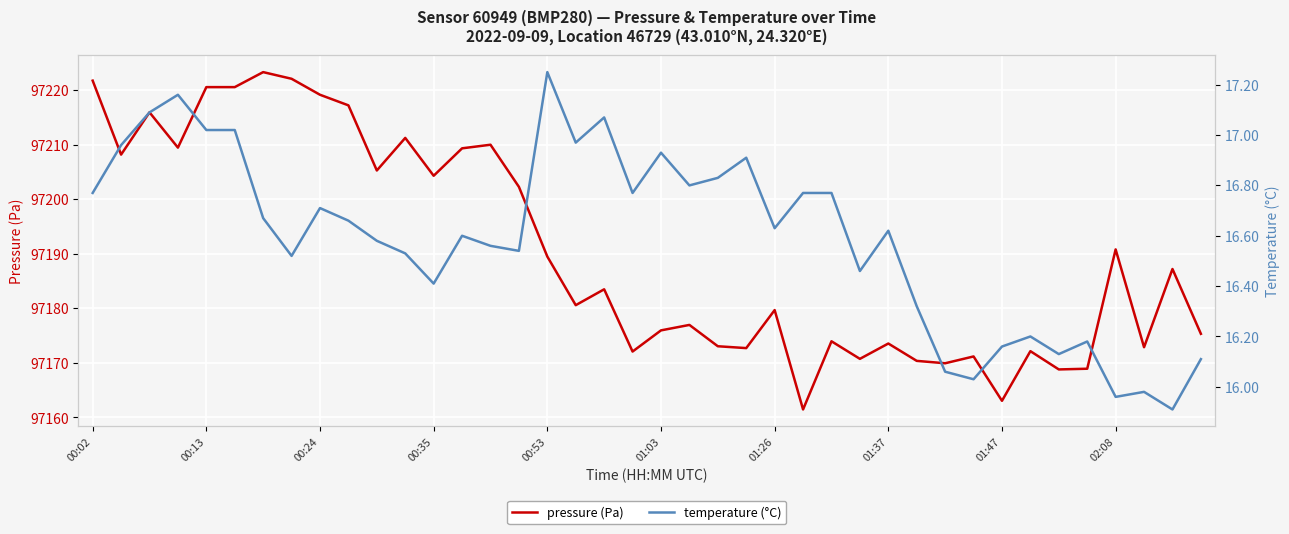

What is the maximum value for pressure?

97223.3